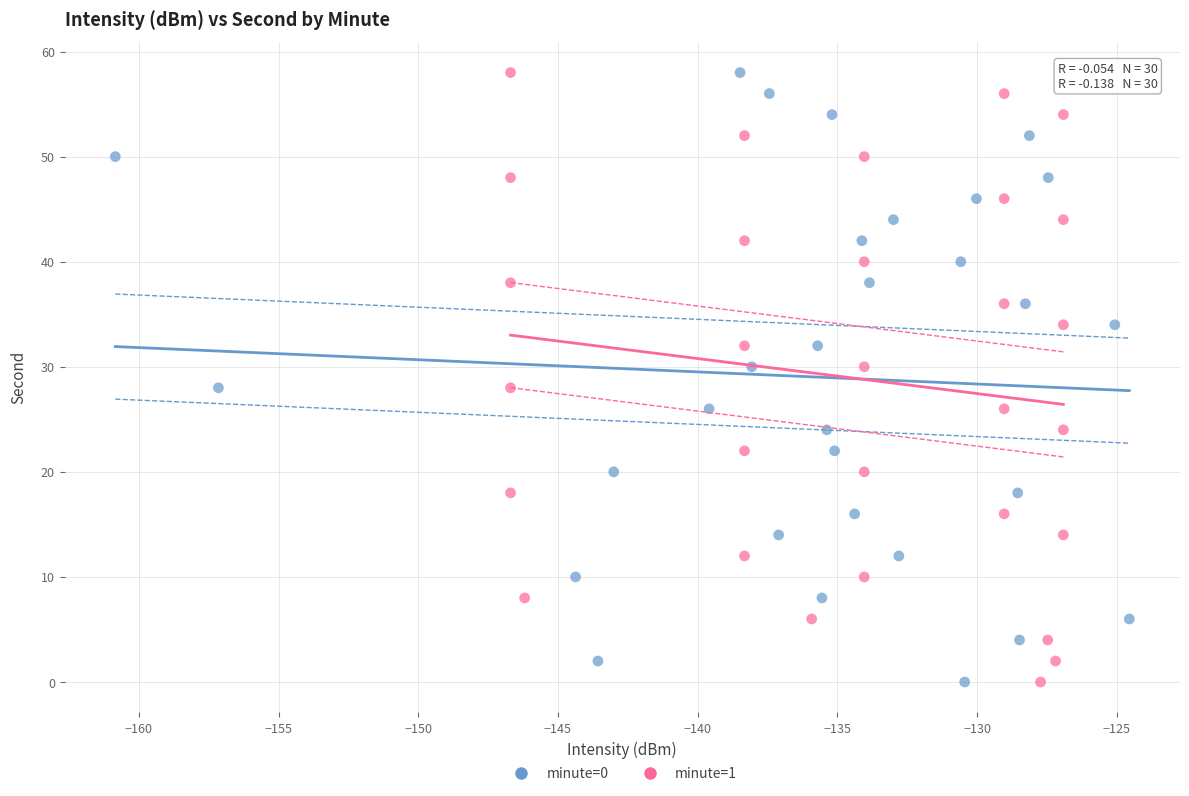

What are all the series names shown in the legend?

minute=0, minute=1